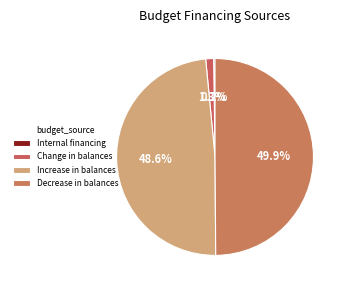

Does any single category account for the majority?

No